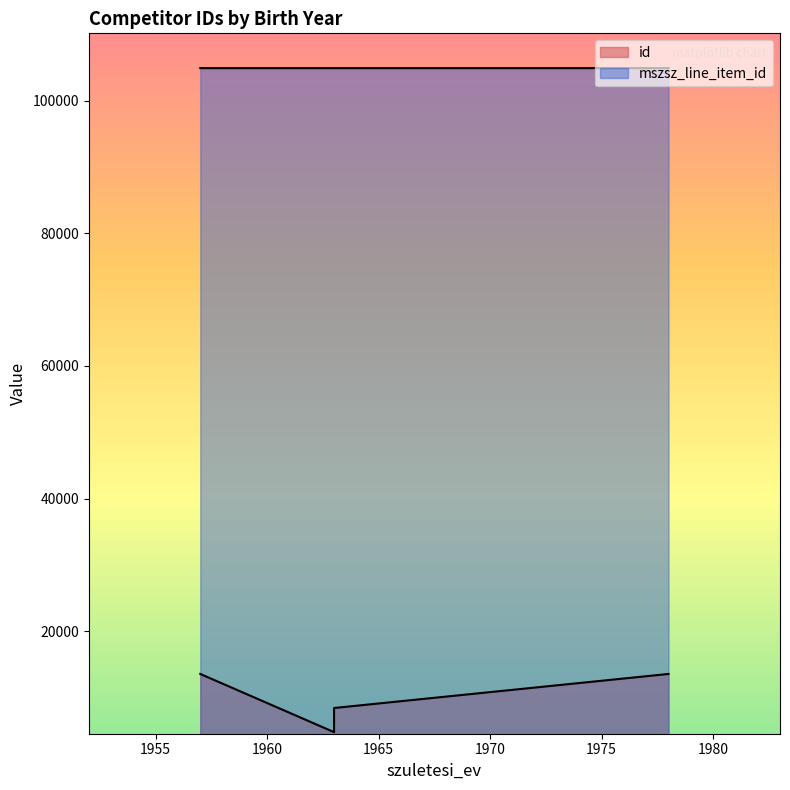

Read the value at 1963.

104905